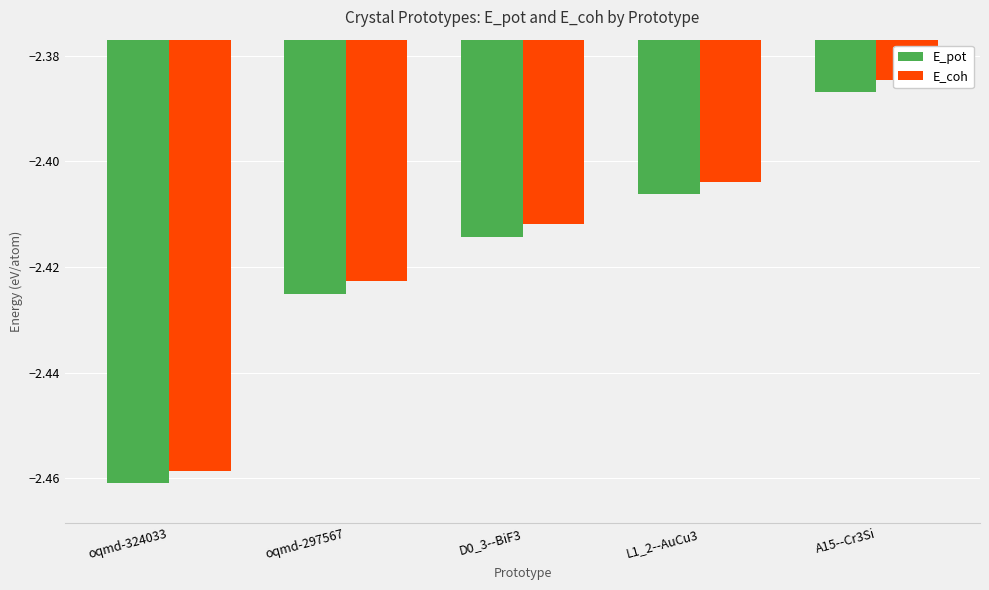

Between L1_2--AuCu3 and A15--Cr3Si, which series saw the biggest shift?

E_pot